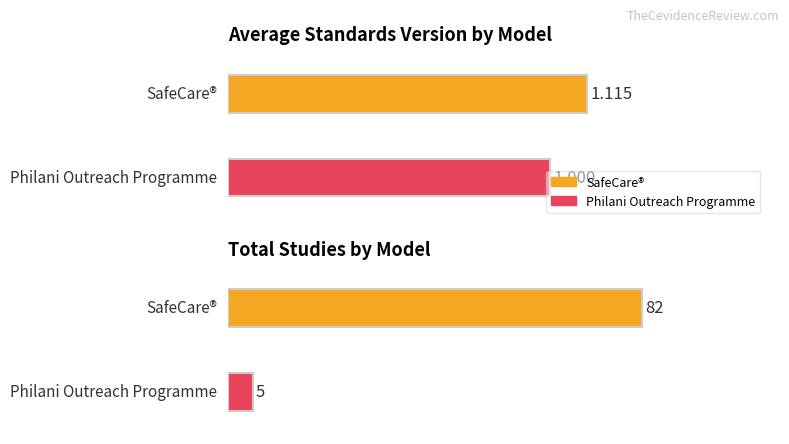

Rank the categories by value from highest to lowest.

SafeCare®, Philani Outreach Programme